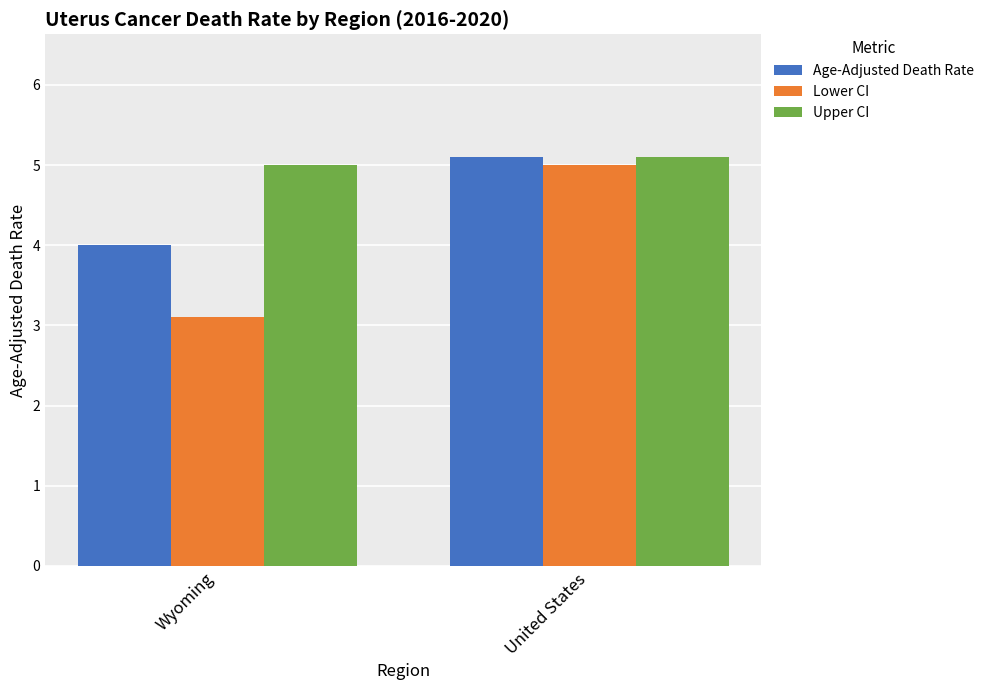

Between Wyoming and United States, which series saw the biggest shift?

Lower CI